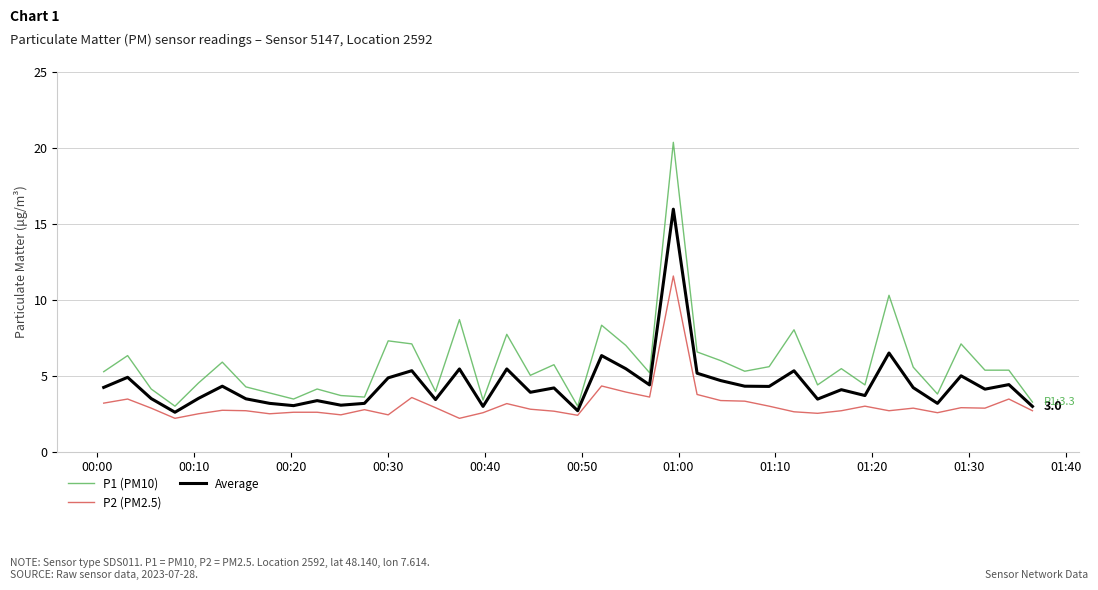

What is the greatest value displayed?

20.4